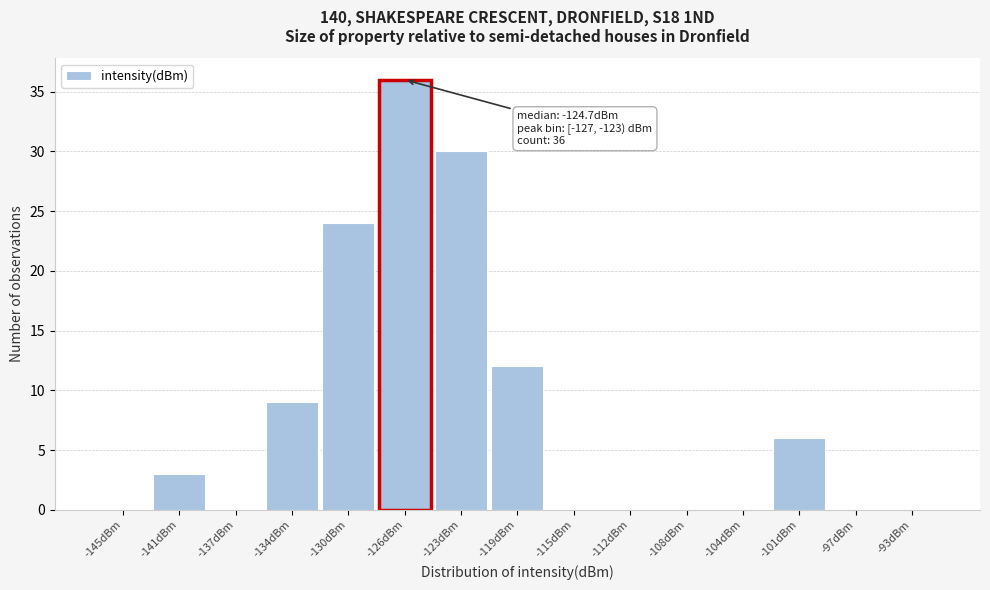

Reading left to right, transcribe all the data shown in this chart.

-145dBm=0	-141dBm=3	-137dBm=0	-134dBm=9	-130dBm=24	-126dBm=36	-123dBm=30	-119dBm=12	-115dBm=0	-112dBm=0	-108dBm=0	-104dBm=0	-101dBm=6	-97dBm=0	-93dBm=0